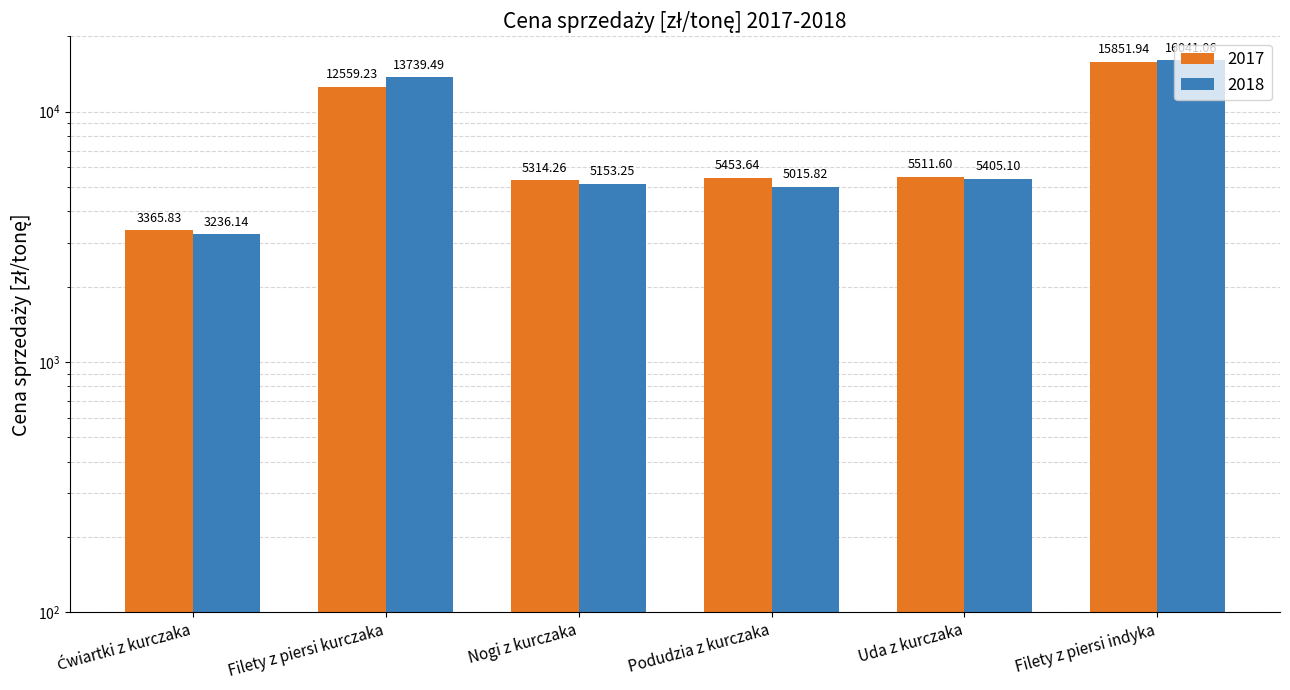

How many data points does each series have?

6